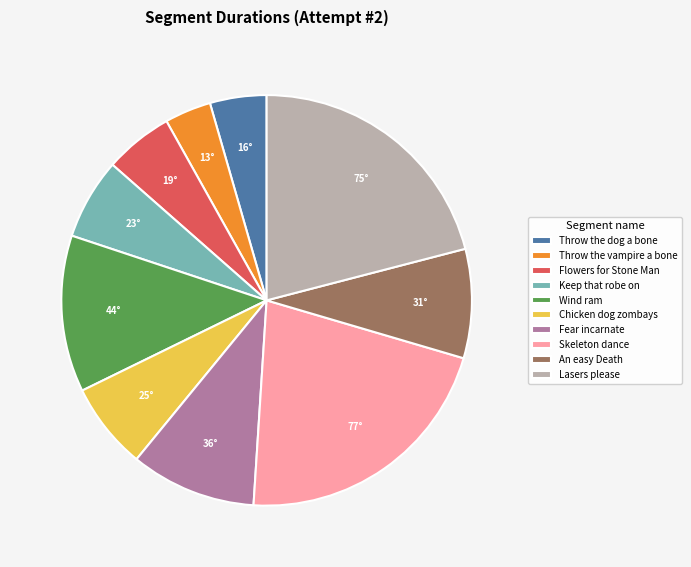

True or false: Lasers please accounts for 21% of the total.

True